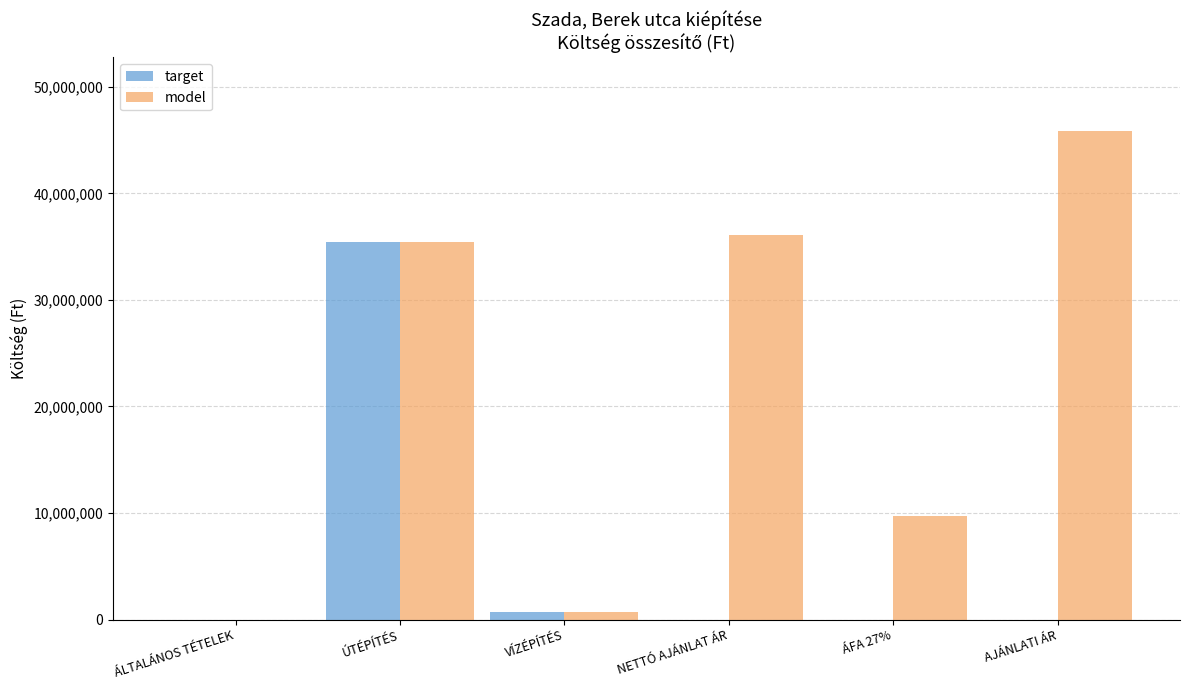

What is the spread (max minus min) of values at AJÁNLATI ÁR?

45887894